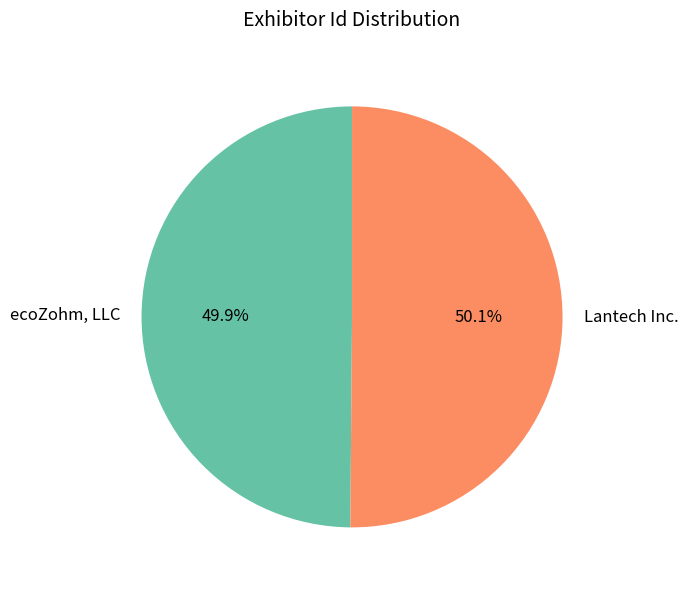

Approximately how many times larger is the value at Lantech Inc. compared to ecoZohm, LLC?

1.0